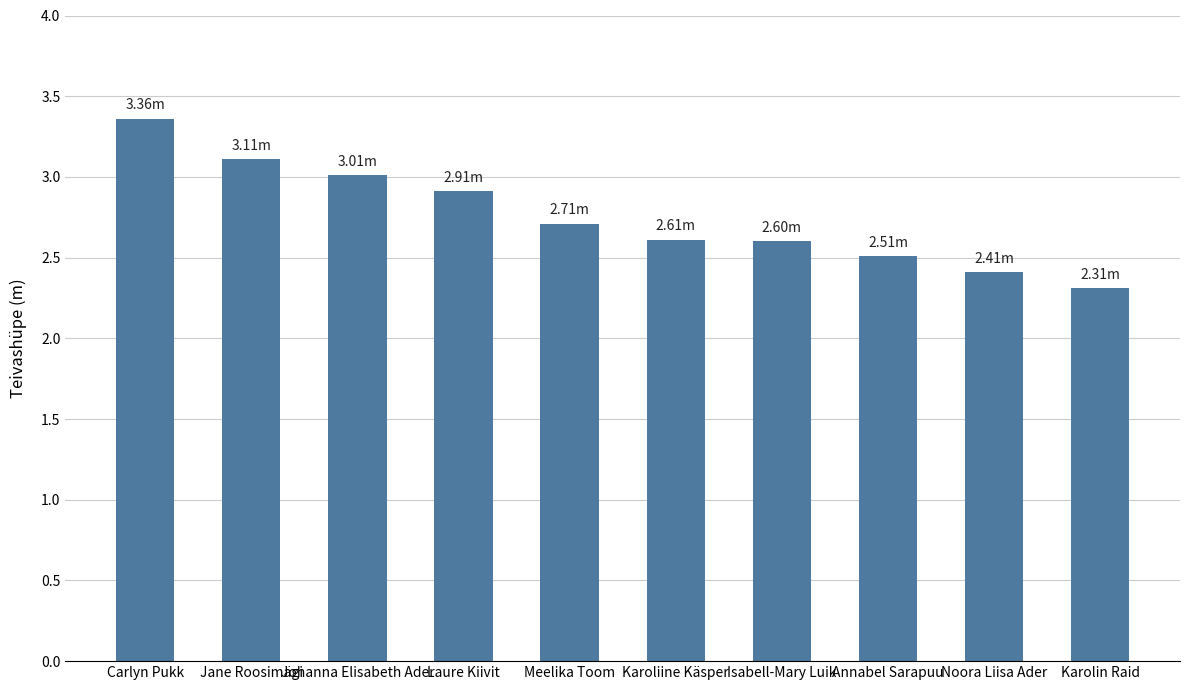

At which category does the chart reach its peak across all series?

Carlyn Pukk